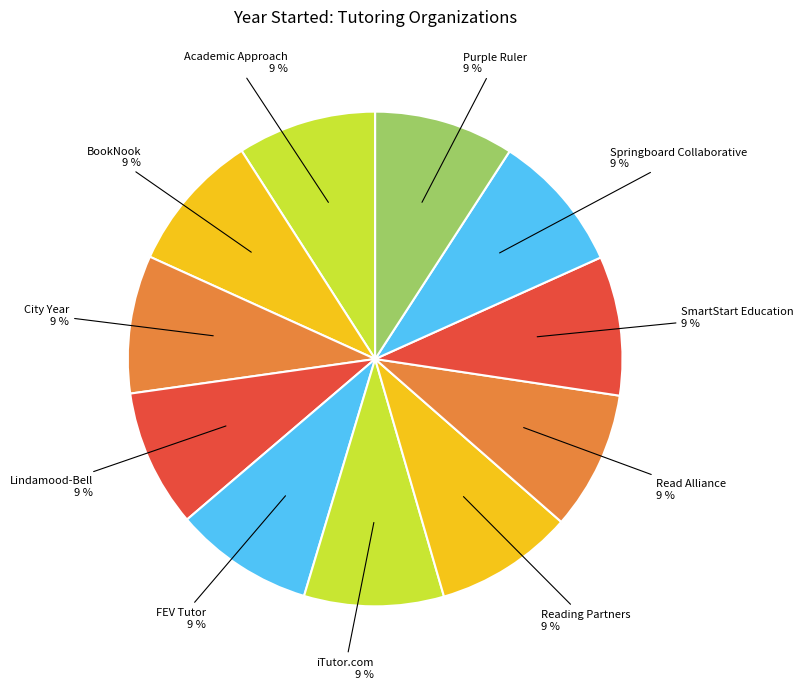

How many slices are in this pie chart?

11